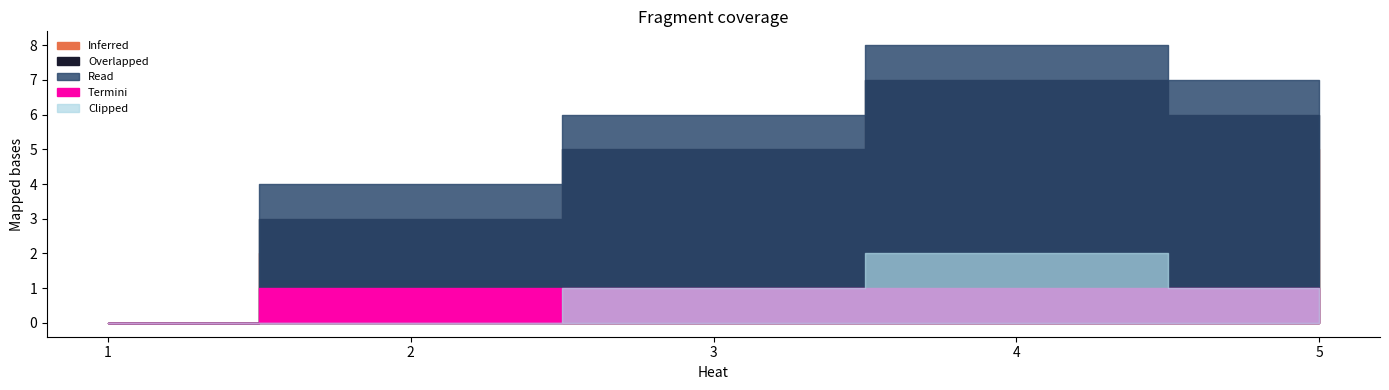

Which series changed the most between 2 and 5?

Read